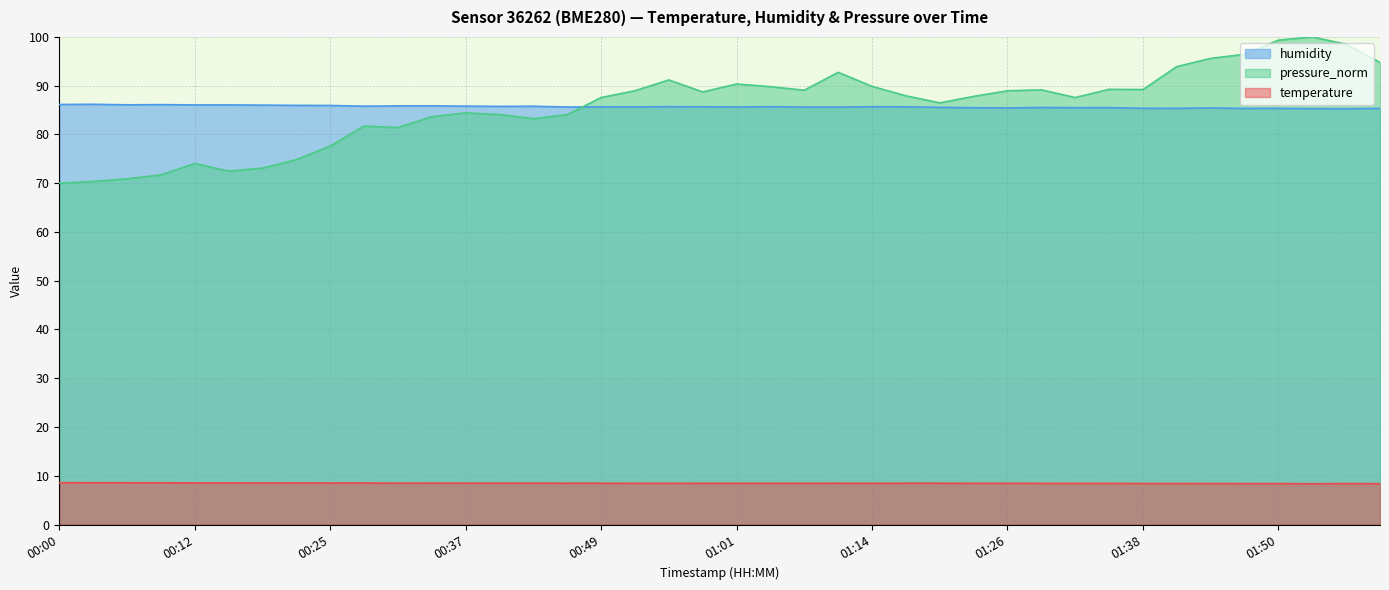

Does the chart display data point markers on the line(s)?

No